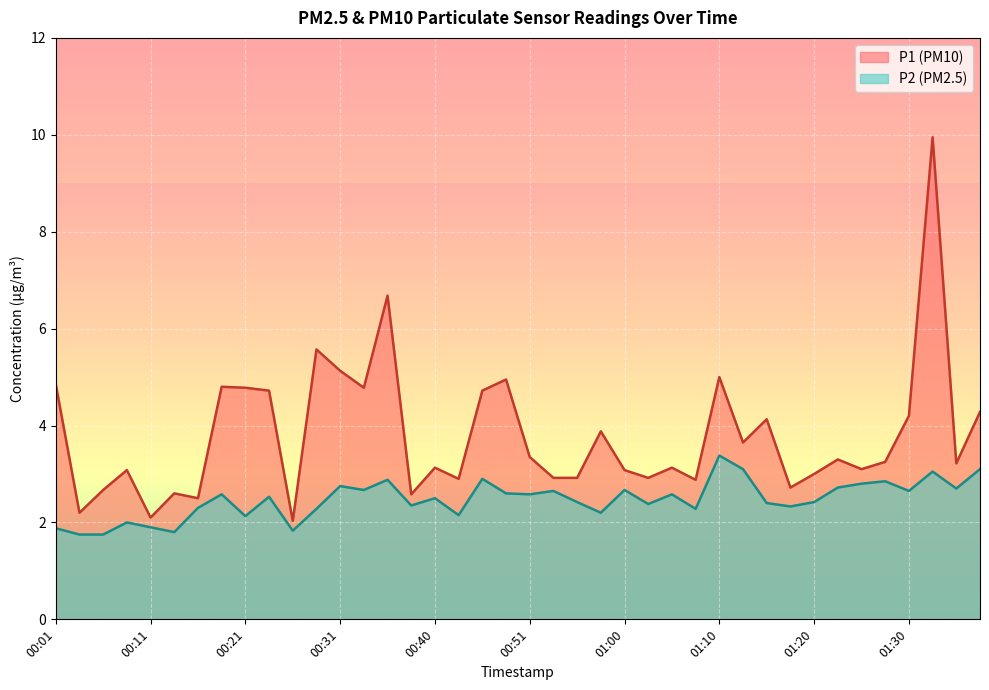

Between 00:06 and 00:55, which is larger?

00:55